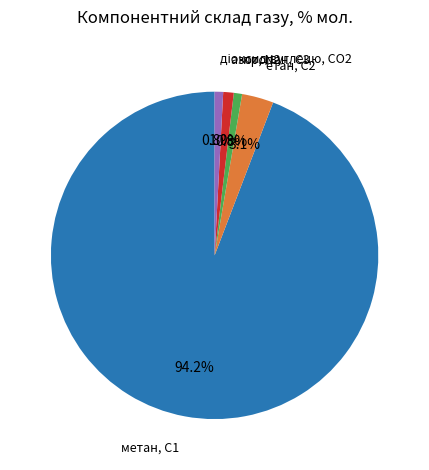

Does any single category account for the majority?

Yes